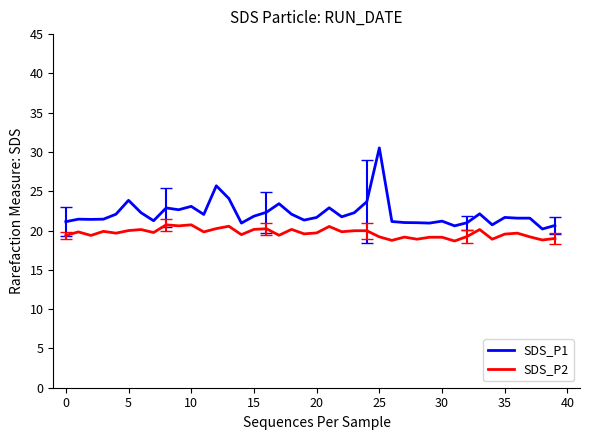

True or false: SDS_P2 and SDS_P1 intersect in this chart.

False